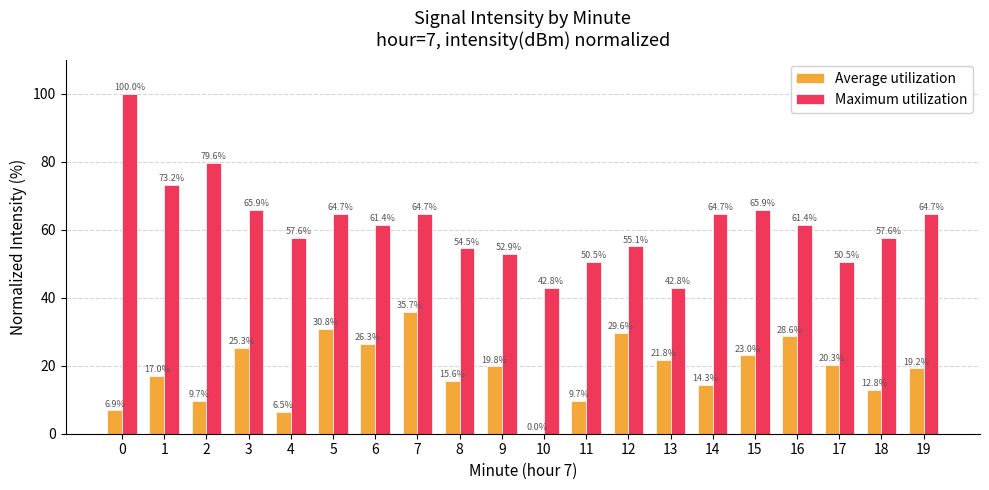

Between 2 and 5, which series saw the biggest shift?

Average utilization